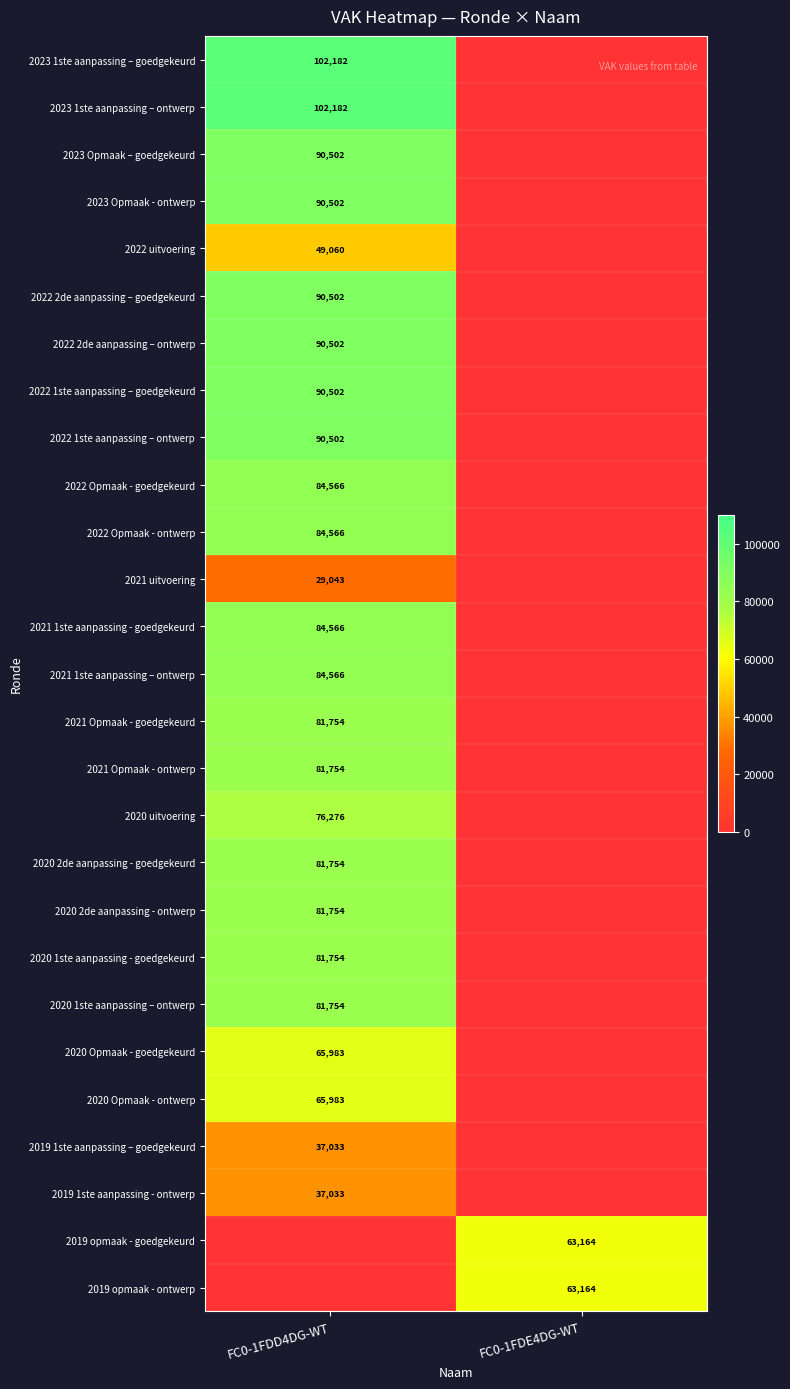

The 2020 2de aanpassing - goedgekeurd series shows 142526 at FC0-1FDD4DG-WT. True or false?

False